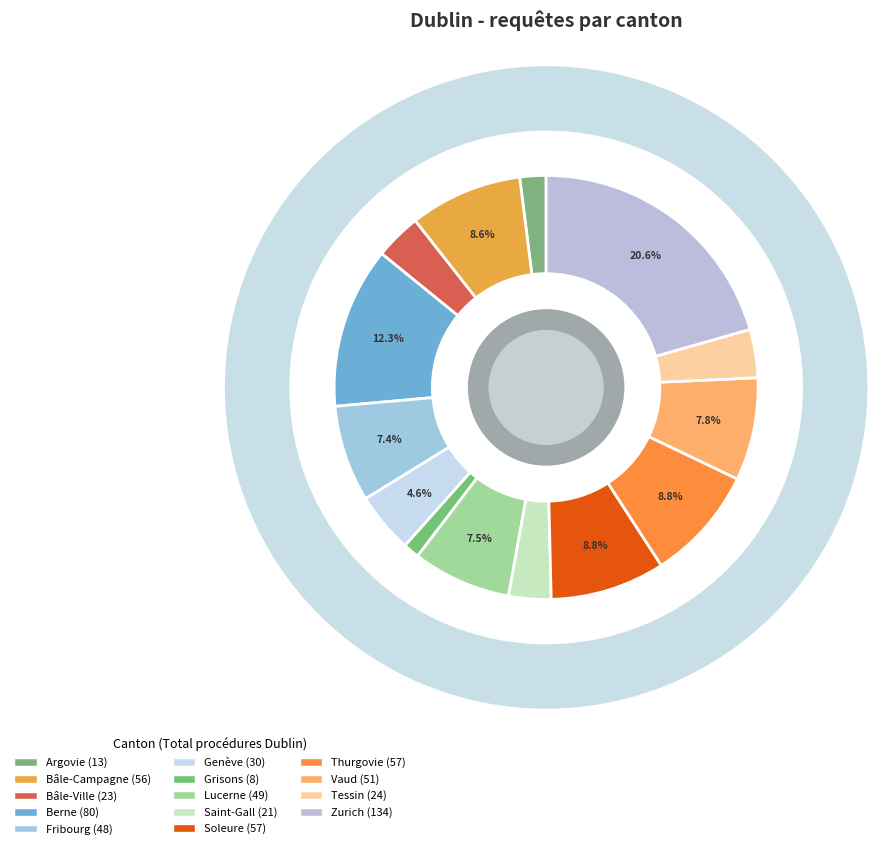

To the nearest percent, what percentage of the pie is Saint-Gall?

3%